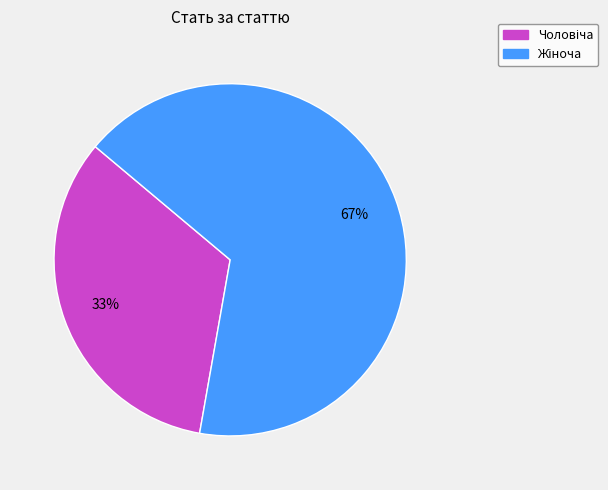

Is there any slice that represents more than half of the pie?

Yes